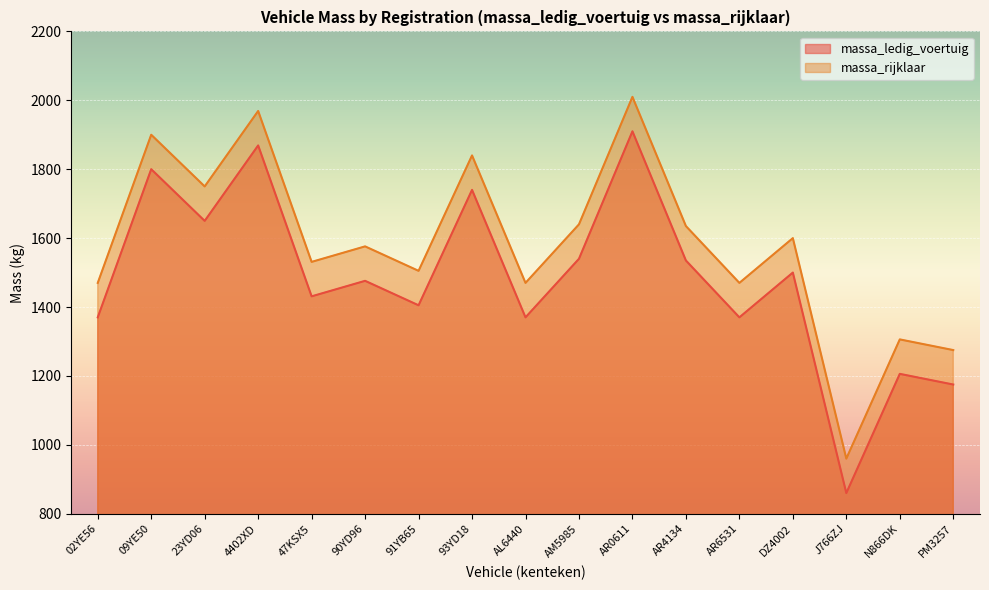

What is the value of the massa_ledig_voertuig point at the 17th from the left?

1175